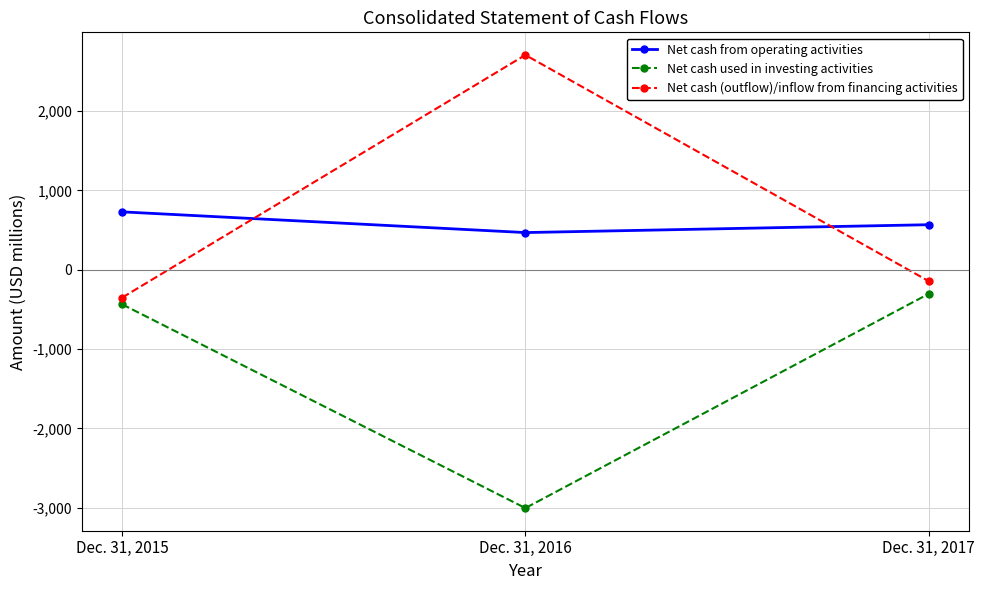

How many data points in Net cash (outflow)/inflow from financing activities are above -142?

1